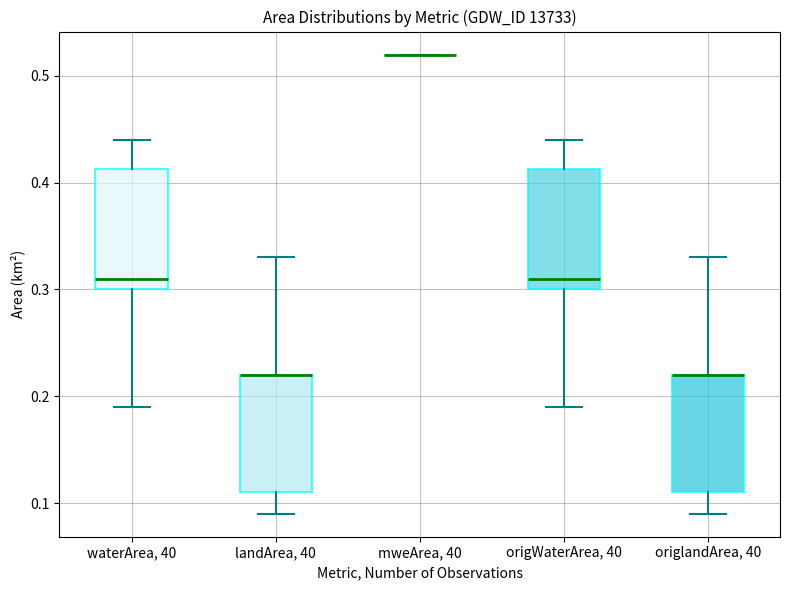

Reading left to right, read every box against the y-axis: the position of its median line, the range the box covers, and the ends of its whiskers. The values are not printed on the chart, so give them approximately, as read against the axis.

waterArea, 40: median 0.31, box 0.30 to 0.41, whiskers 0.19 to 0.44
landArea, 40: median 0.22 (drawn on the box's upper edge), box 0.11 to 0.22, whiskers 0.09 to 0.33
mweArea, 40: box collapsed to a line at 0.52, whiskers 0.52 to 0.52
origWaterArea, 40: median 0.31, box 0.30 to 0.41, whiskers 0.19 to 0.44
origlandArea, 40: median 0.22 (drawn on the box's upper edge), box 0.11 to 0.22, whiskers 0.09 to 0.33